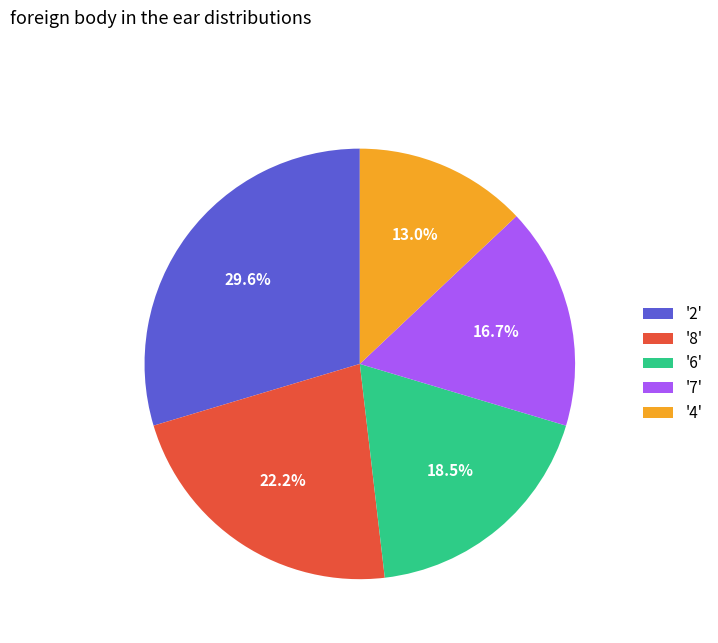

How many segments does this pie chart have?

5